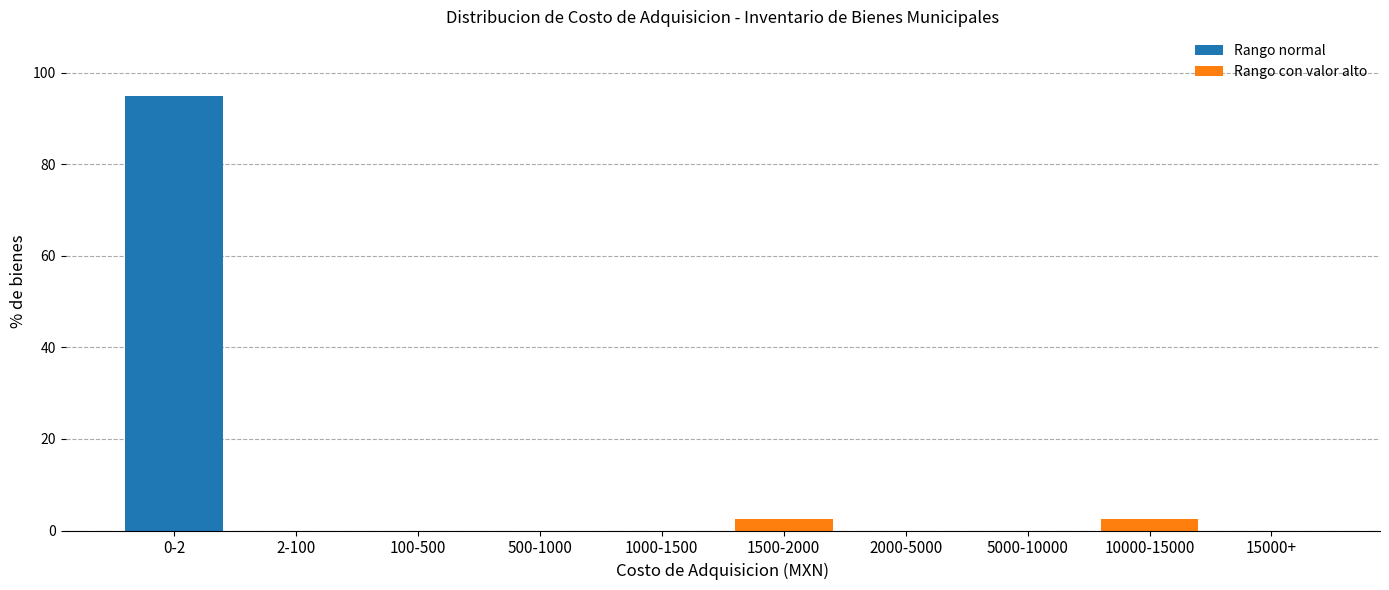

Reading right to left, list all the values displayed in this chart.

15000+=0.0	10000-15000=2.6	5000-10000=0.0	2000-5000=0.0	1500-2000=2.6	1000-1500=0.0	500-1000=0.0	100-500=0.0	2-100=0.0	0-2=94.9